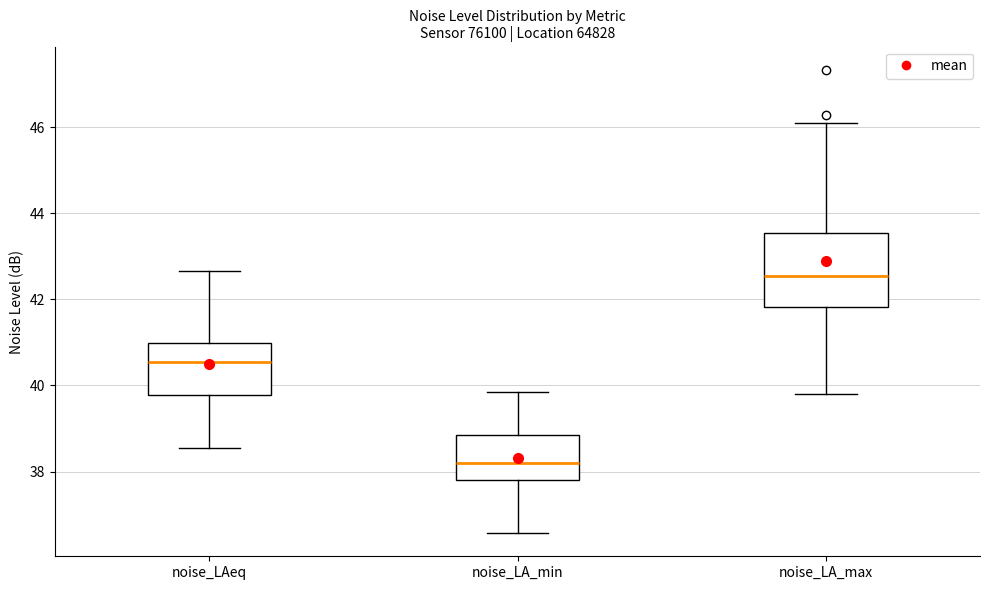

Where does the lower whisker of the box for noise_LAeq end on the y-axis? The values are not printed on the chart, so give them approximately, as read against the axis.

38.6